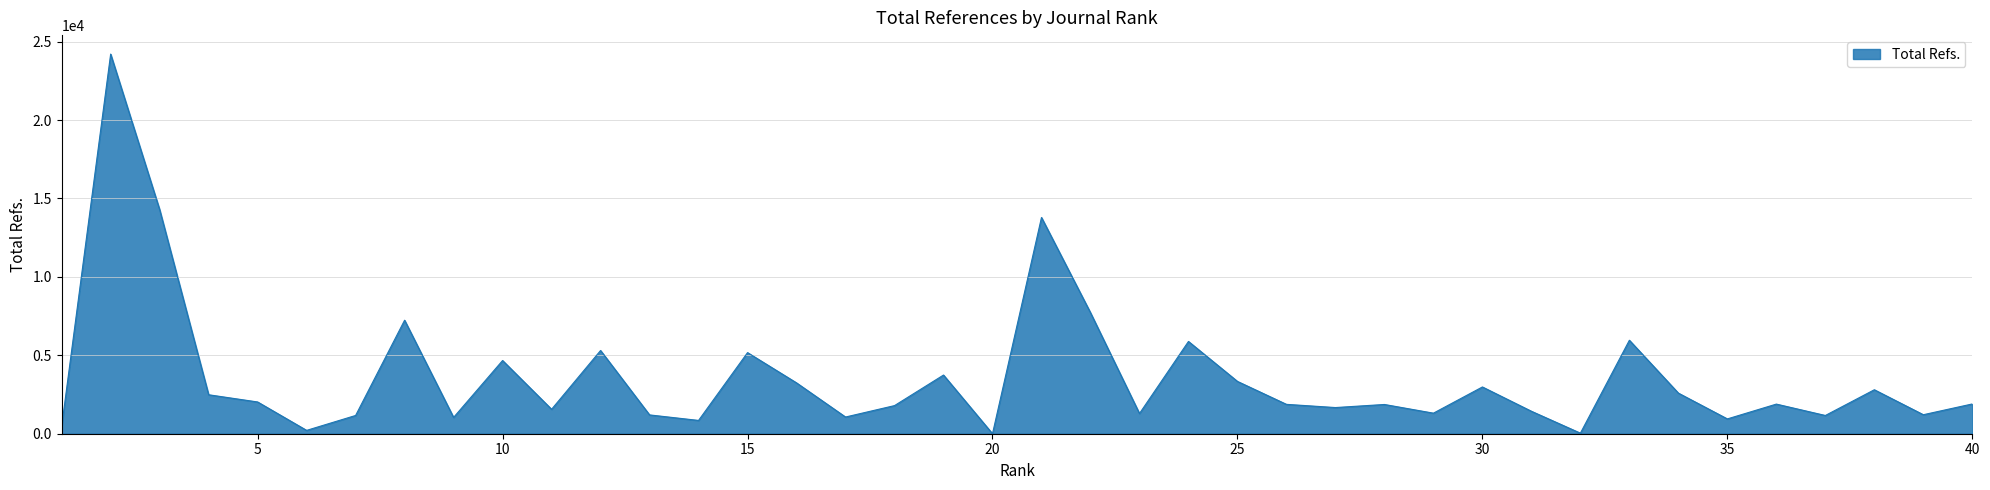

What is the greatest value displayed?

24208